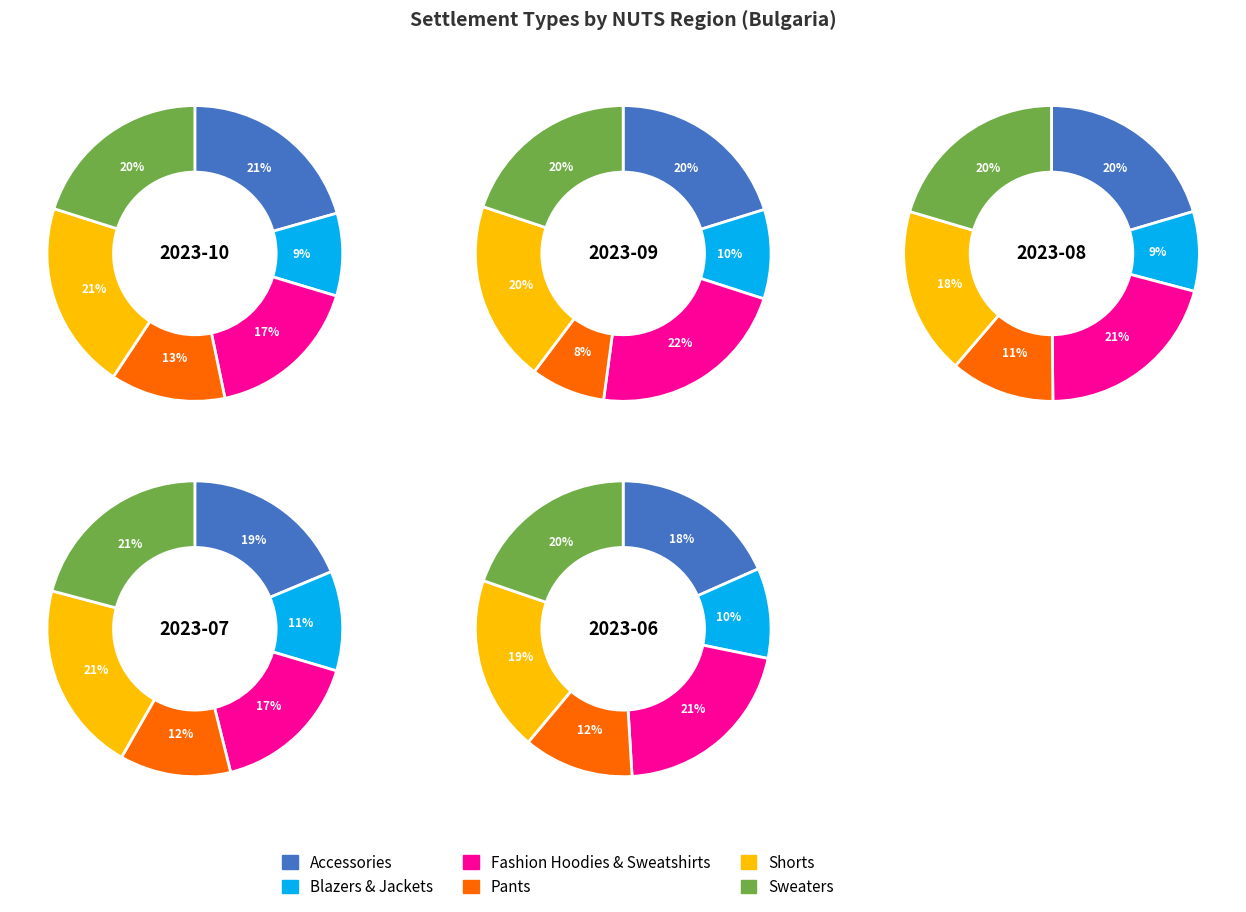

Is there a majority slice in this chart?

No